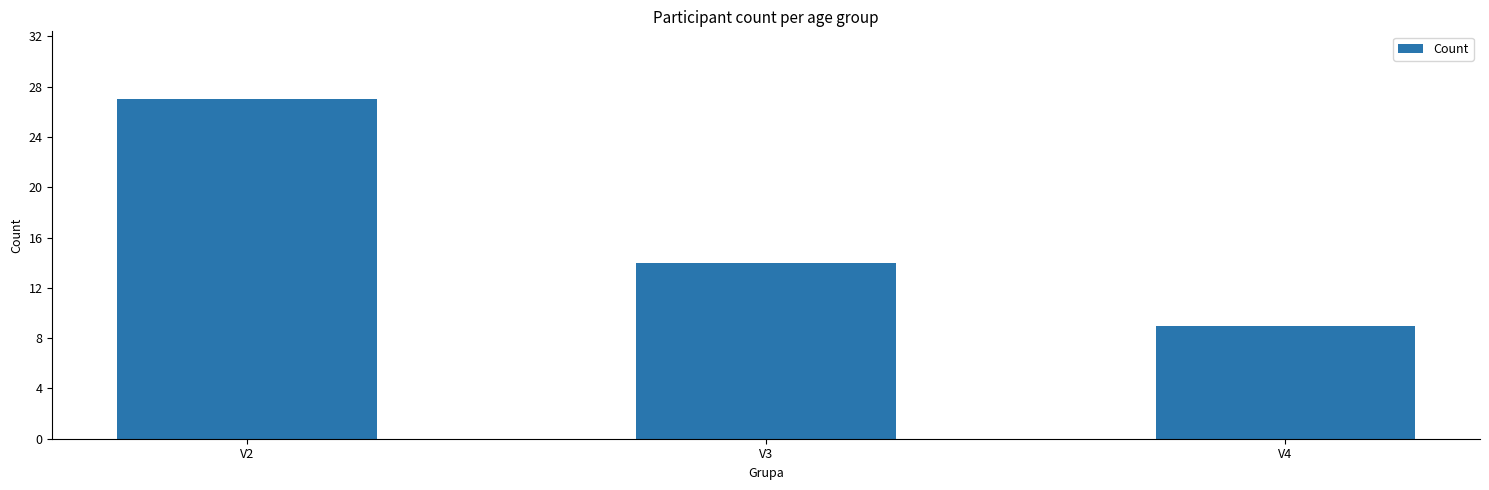

Rank the categories by value from lowest to highest.

V4, V3, V2